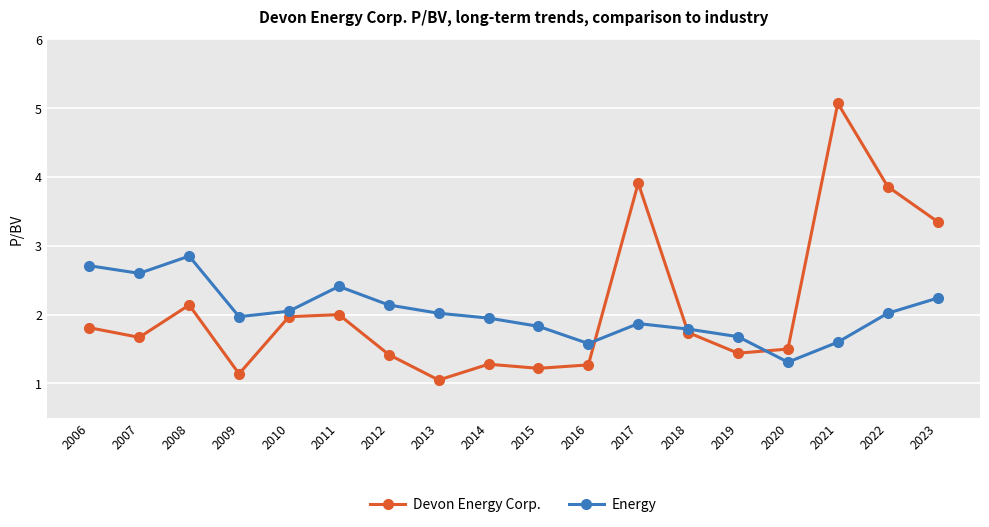

The value of Devon Energy Corp. at 2006 is 1.0. True or false?

False